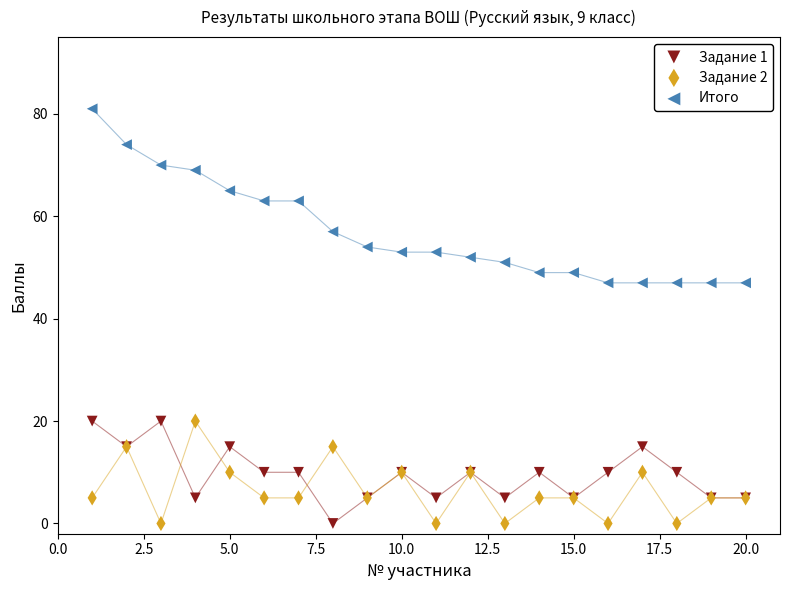

Which series has the largest Y range (max minus min)?

Итого